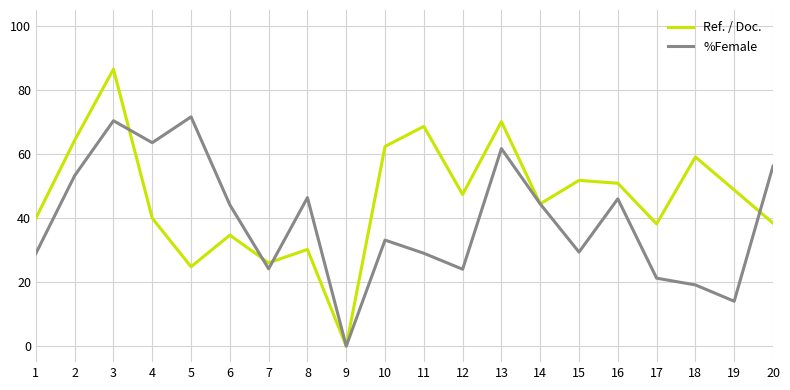

Is it true that Ref. / Doc. equals 68.6 at 11?

True